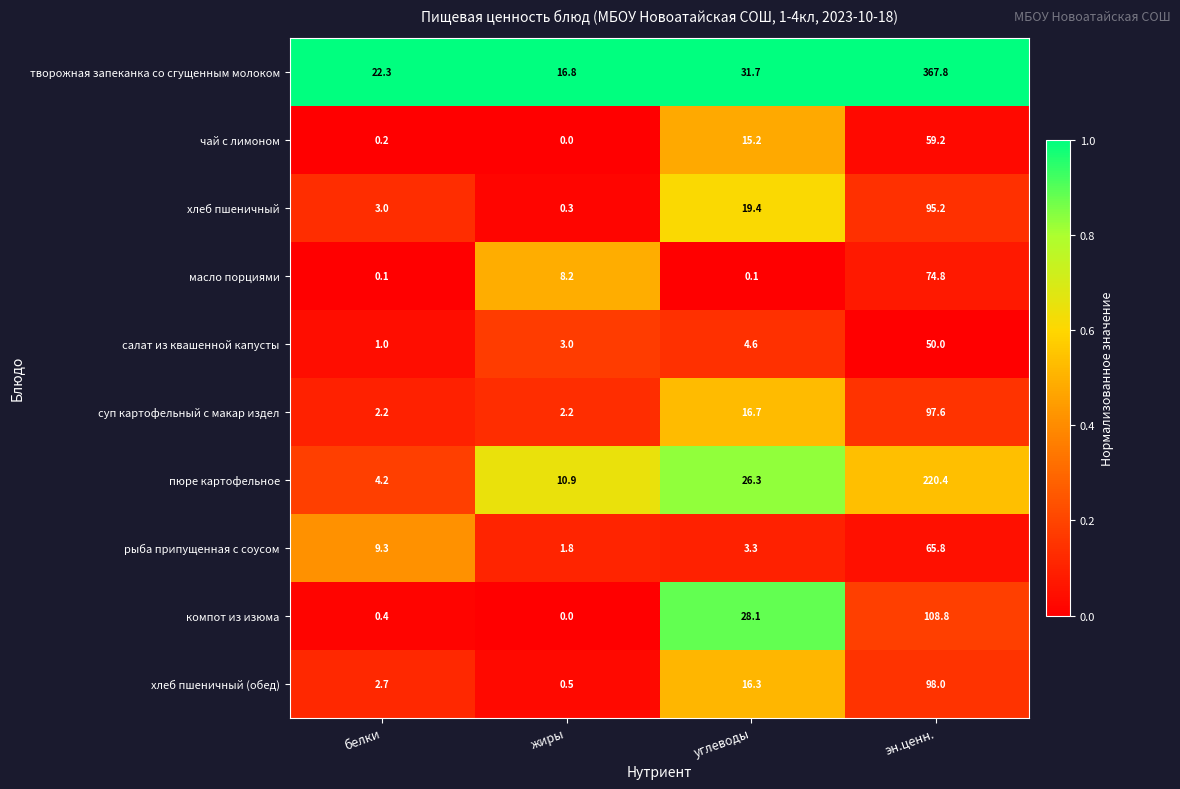

Between белки and эн.ценн., which series saw the biggest shift?

творожная запеканка со сгущенным молоком